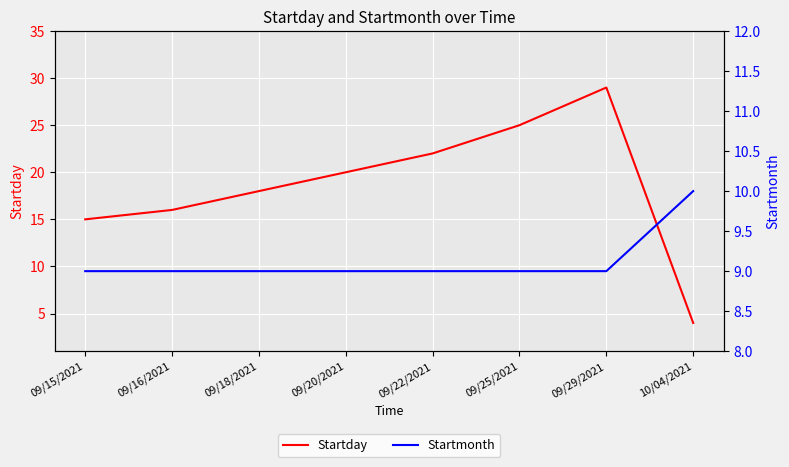

At which category is the sum across all series the highest?

09/29/2021